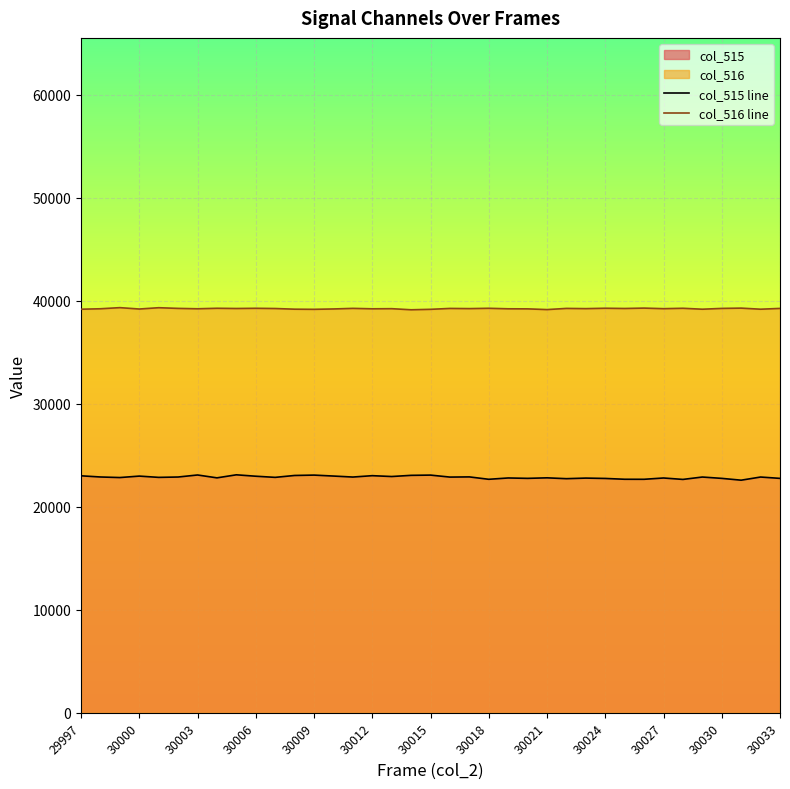

Which series has the widest spread of values?

col_515 line